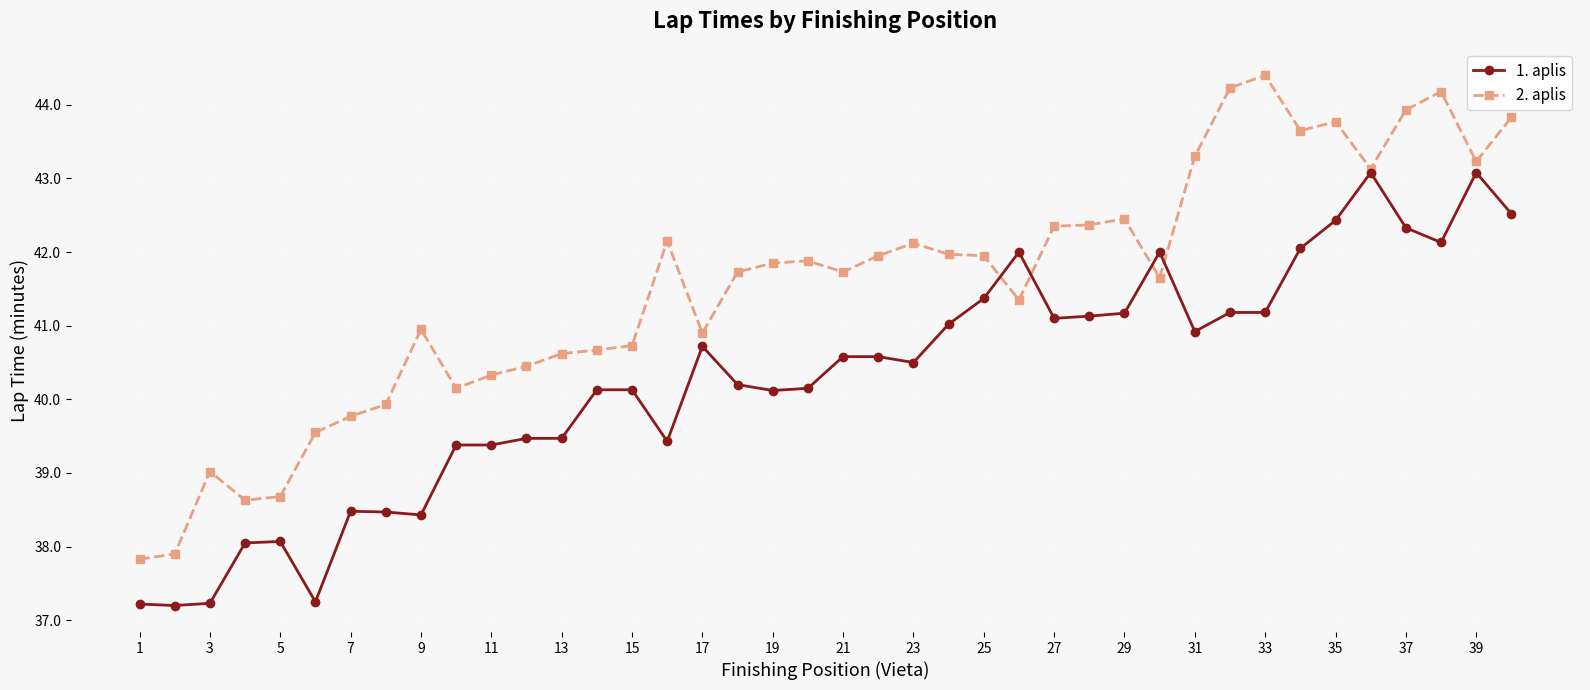

Rank the series by their average value, from highest to lowest.

2. aplis, 1. aplis